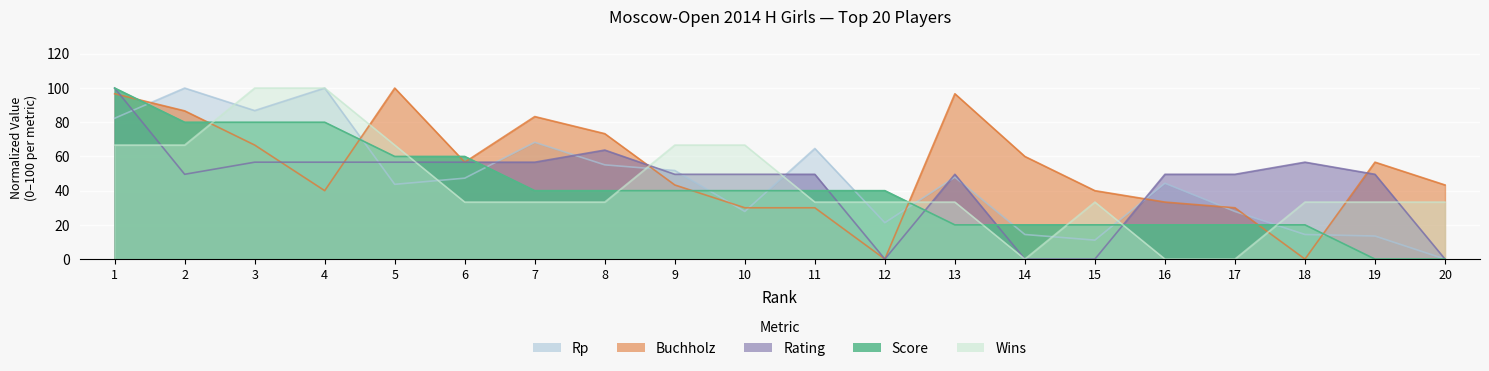

How many values in Wins are above zero?

17